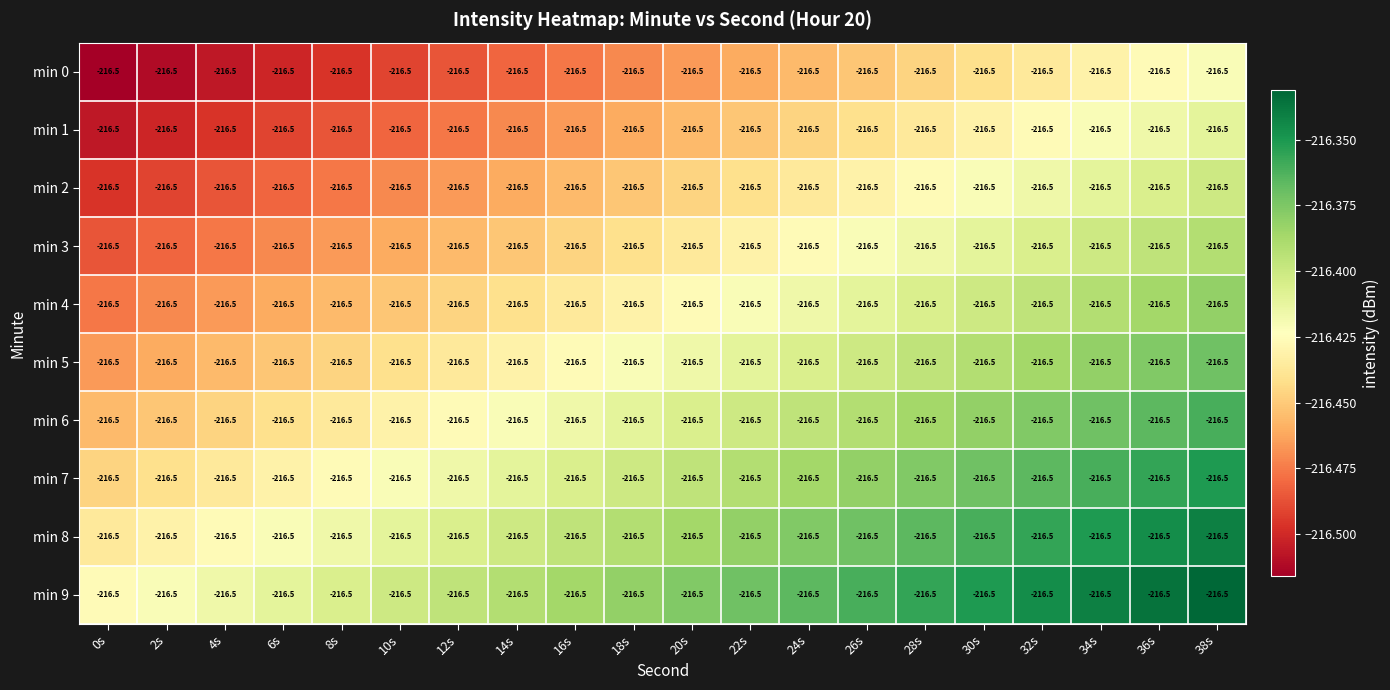

What is the greatest value displayed?

-216.3